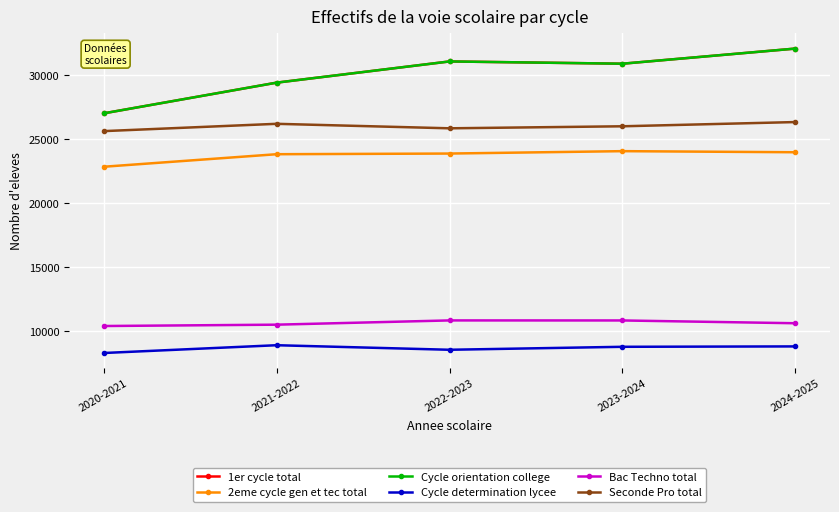

What is the minimum value for Cycle determination lycee?

8300